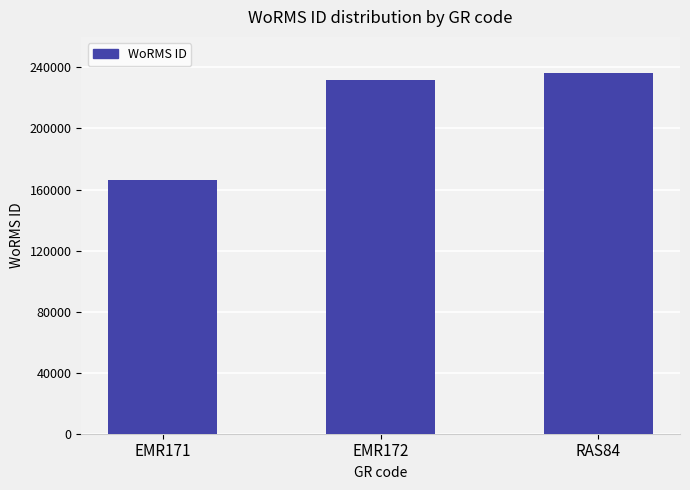

The chart shows a value of 88246 at EMR172. True or false?

False